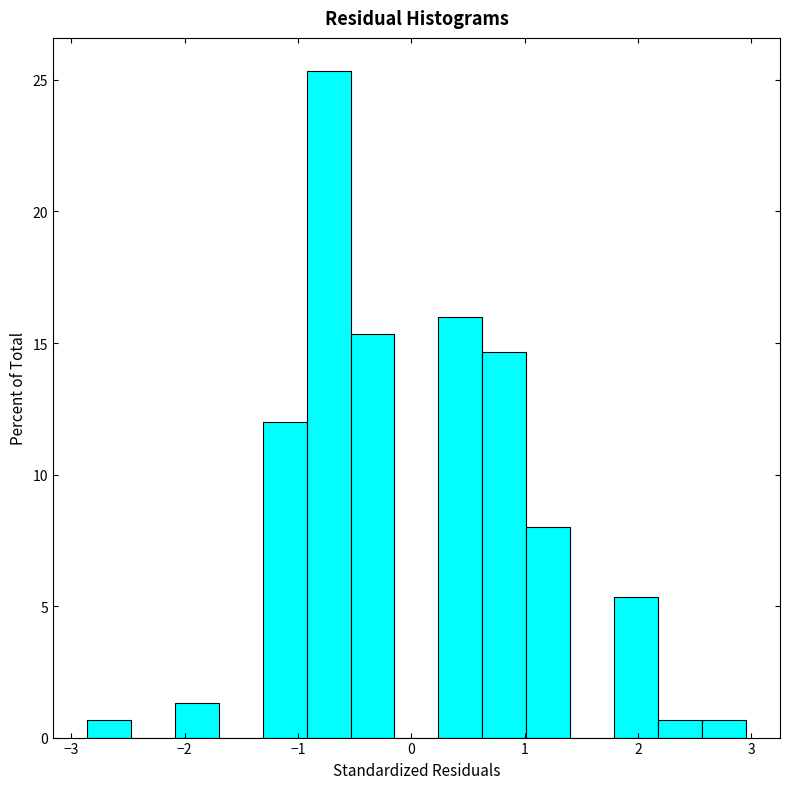

Read against the x-axis, roughly where is the centre of the tallest bar?

-0.7